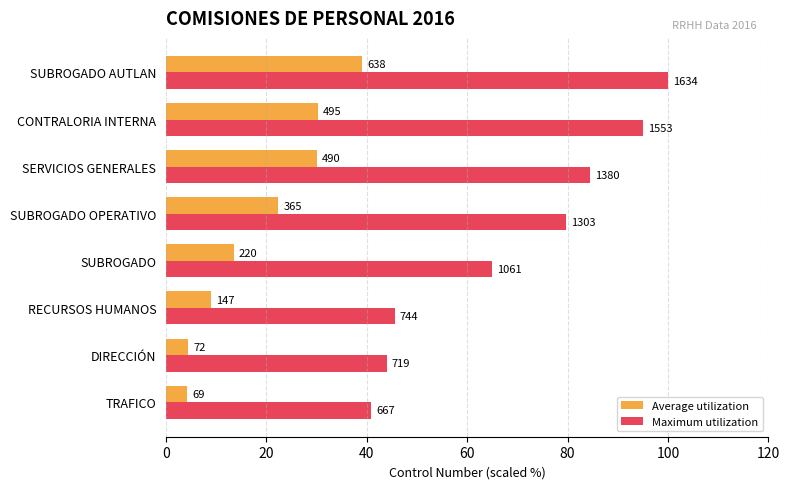

What are all the series names shown in the legend?

Average utilization, Maximum utilization